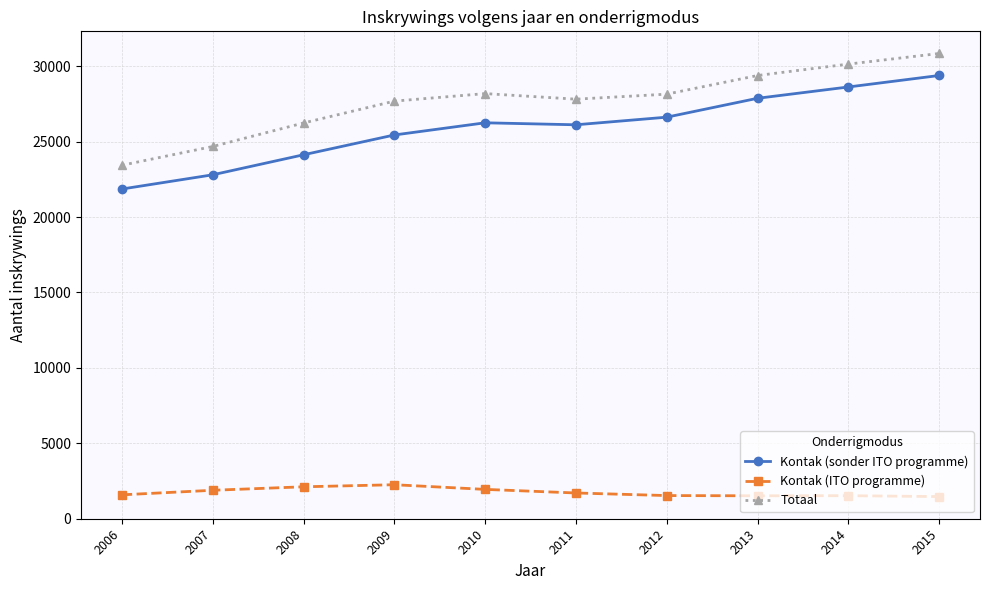

Read the Kontak (ITO programme) value at 2009.

2246